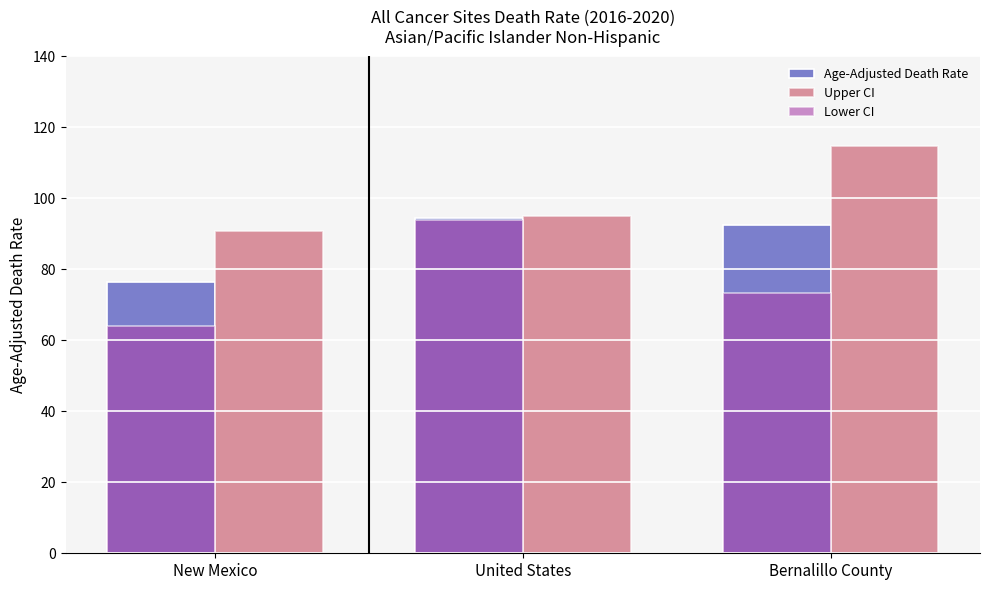

How many data points in Upper CI are above 95?

2